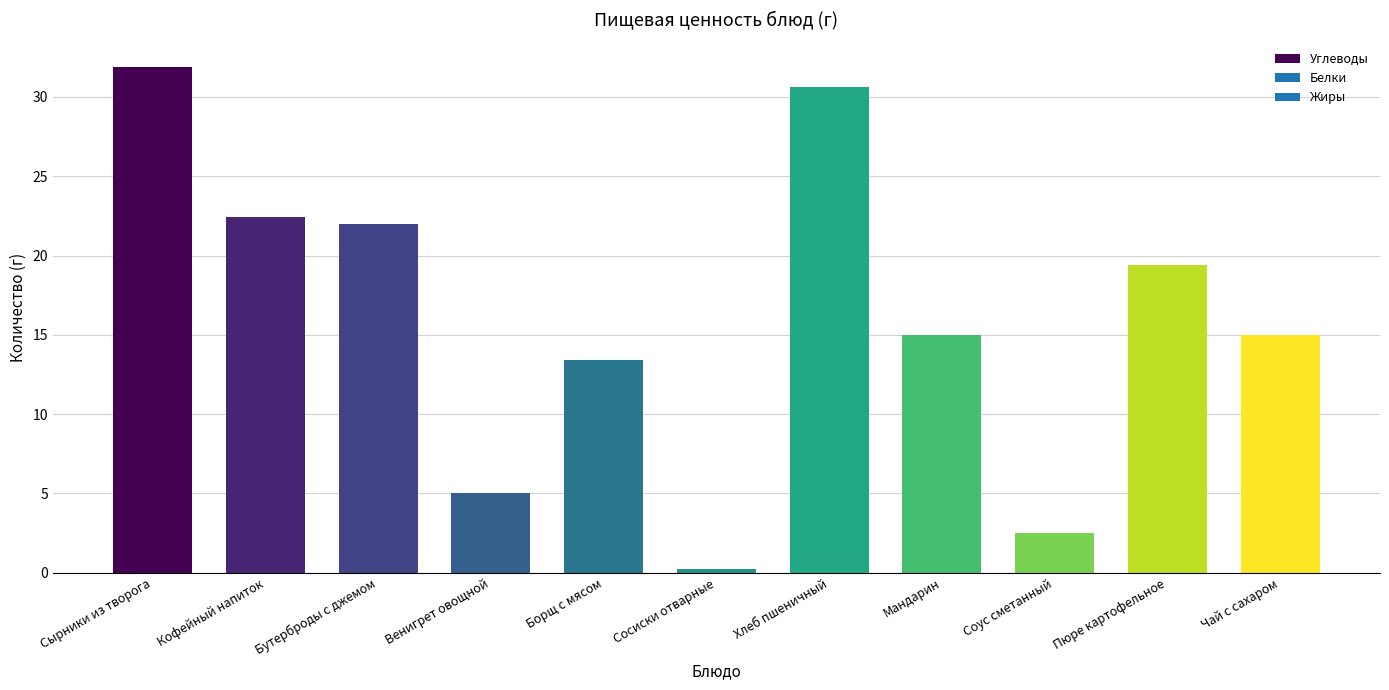

What is the difference between the second highest and second lowest values?

28.1